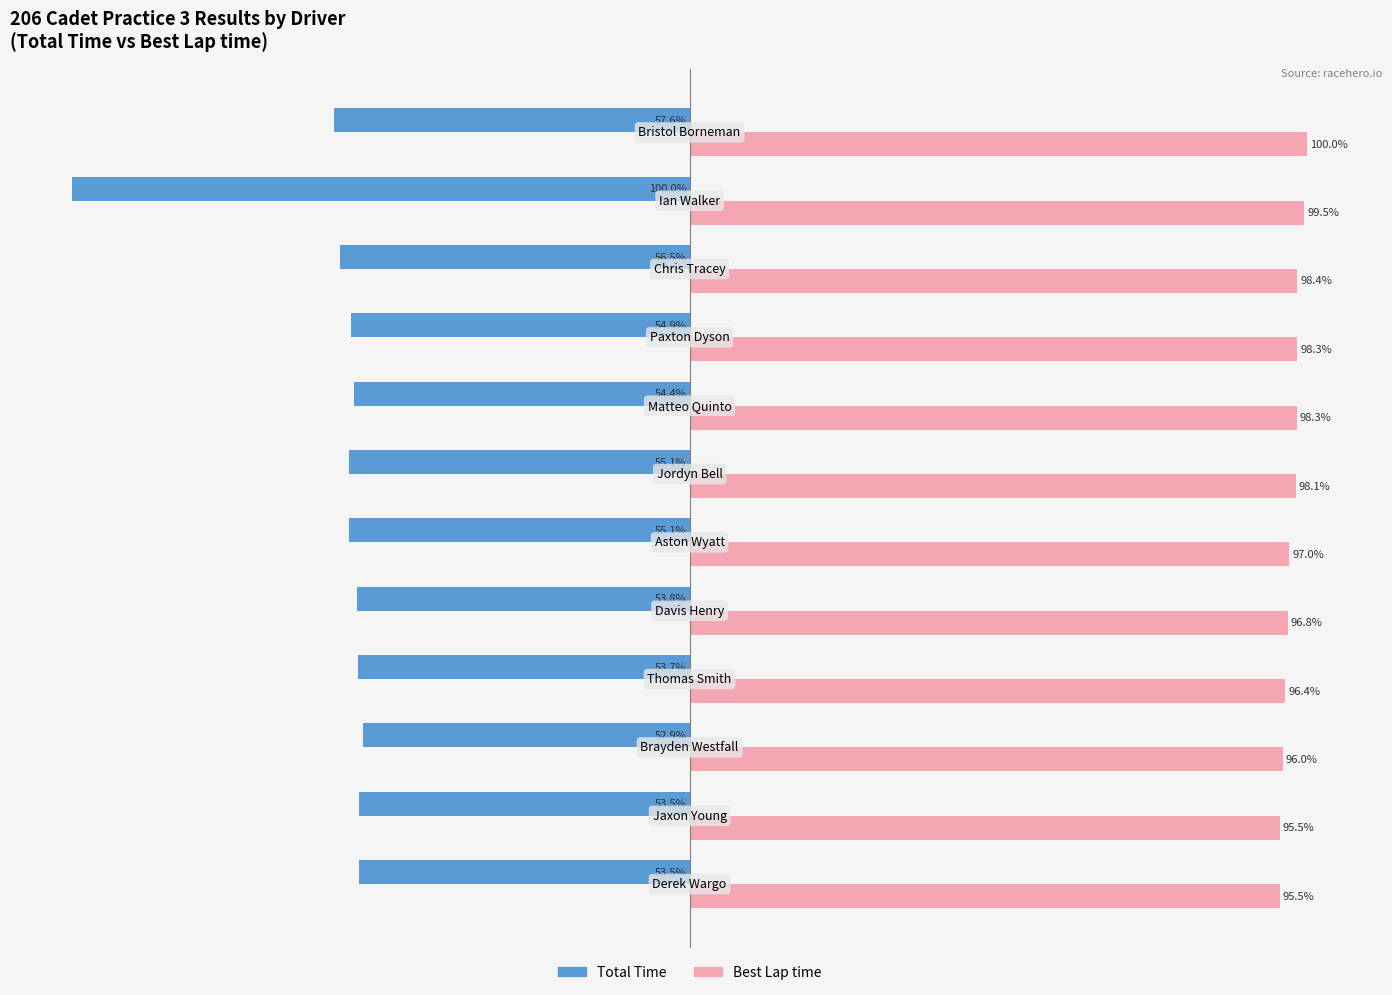

Which series has the largest range (max minus min)?

Total Time